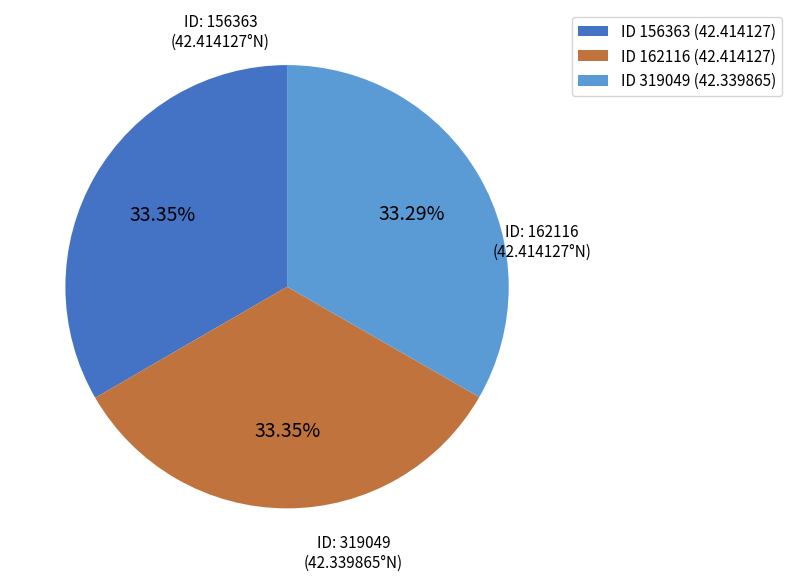

What is the ratio of the value at ID 162116 (42.414127) to the value at ID 156363 (42.414127)?

1.0